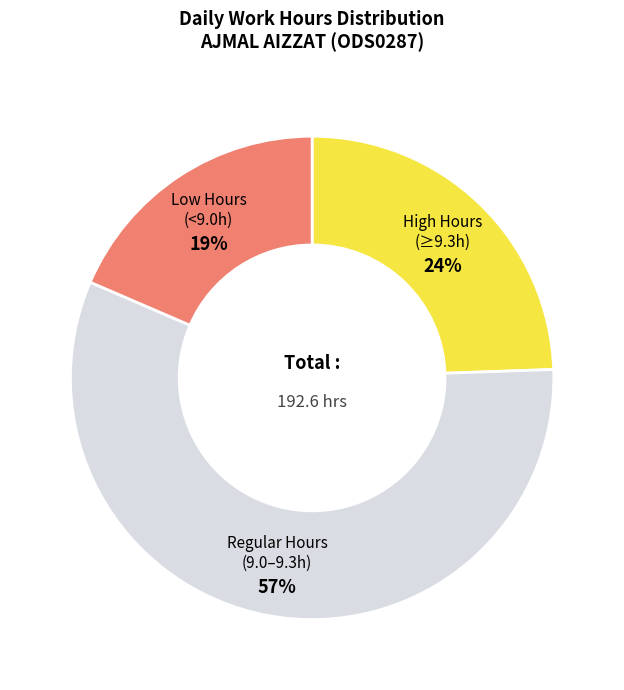

What is the majority slice?

Regular Hours (9.0–9.3h)